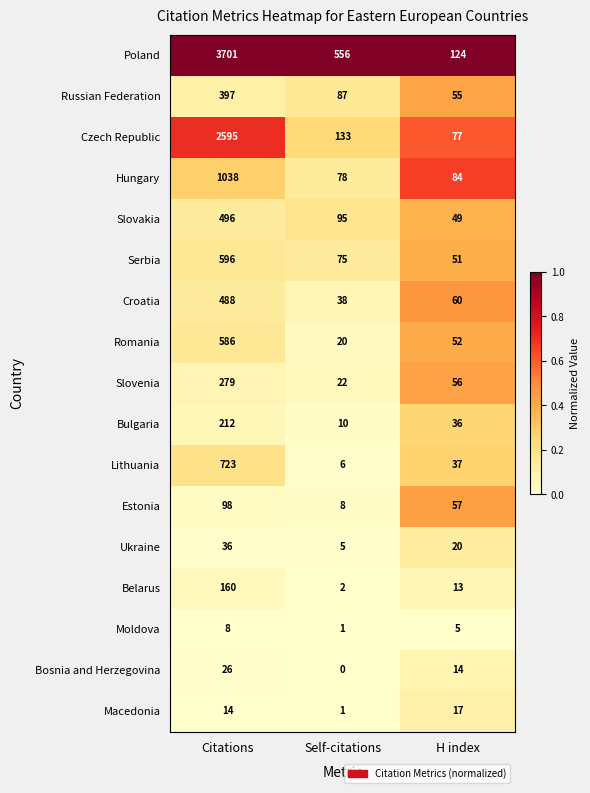

Which category has the lowest value across all series?

Self-citations